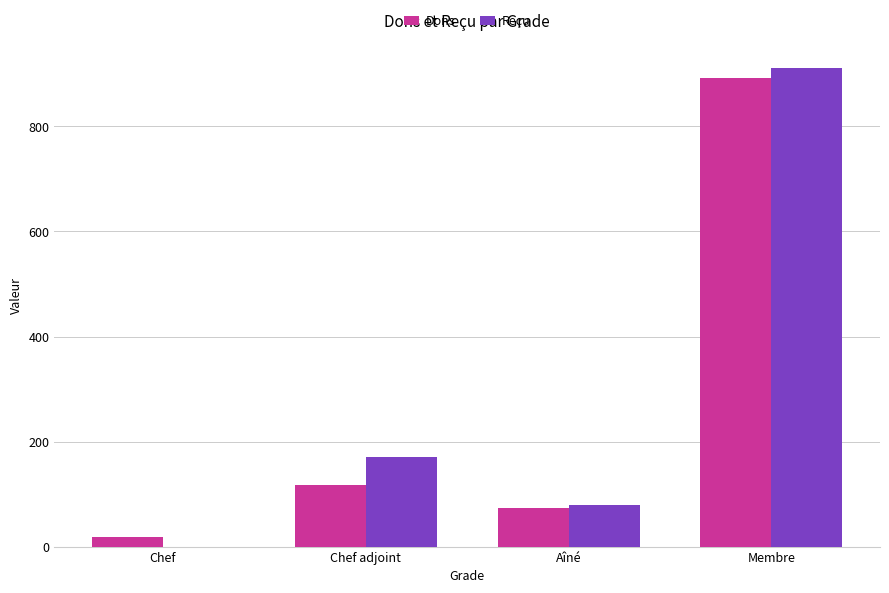

Reading left to right, list all the values displayed in this chart.

Dons: Chef=18	Chef adjoint=118	Aîné=73	Membre=893
Reçu: Chef=0	Chef adjoint=170	Aîné=80	Membre=912